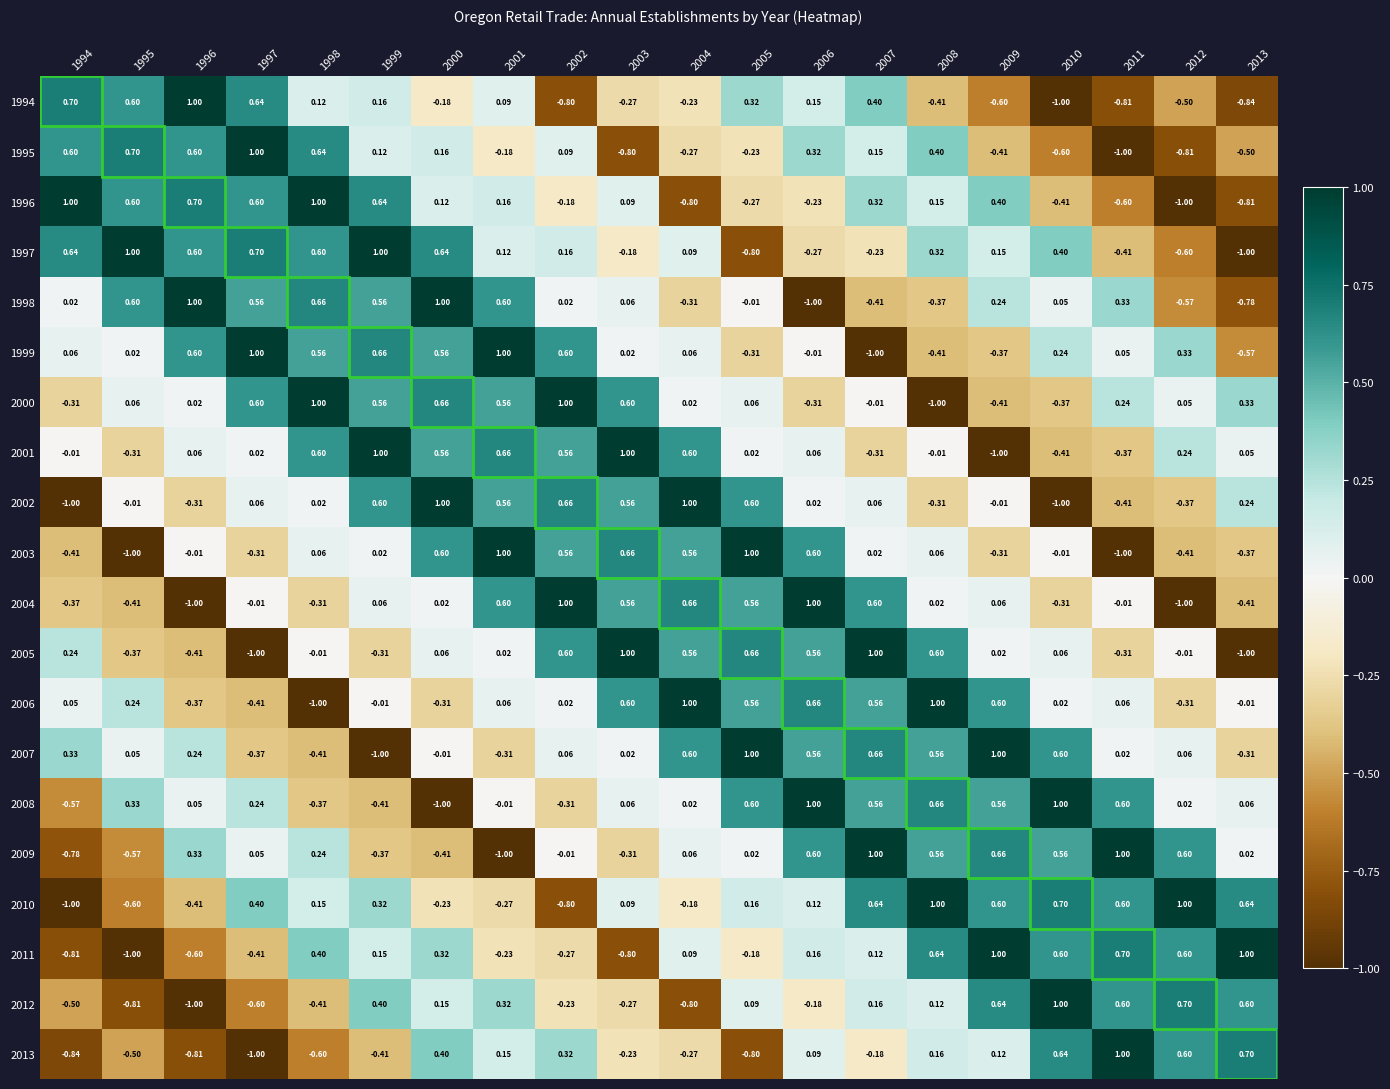

How many data points does each series have?

20